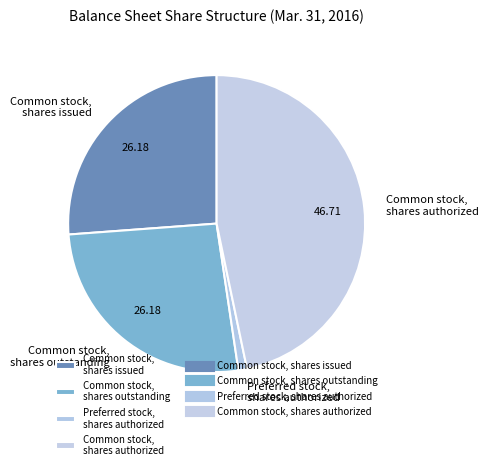

Which category has the smallest portion of the pie?

Preferred stock, shares authorized